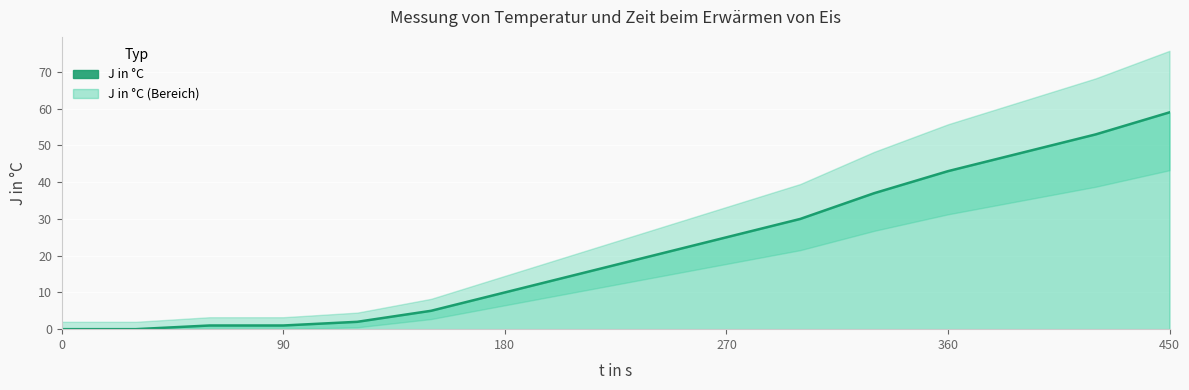

What position from the left is 0?

1